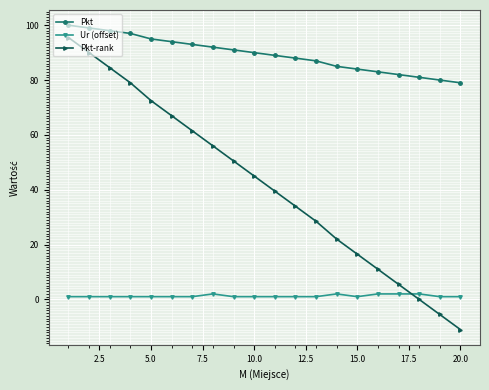

What is the difference between the maximum and minimum values in the Pkt series?

21.0